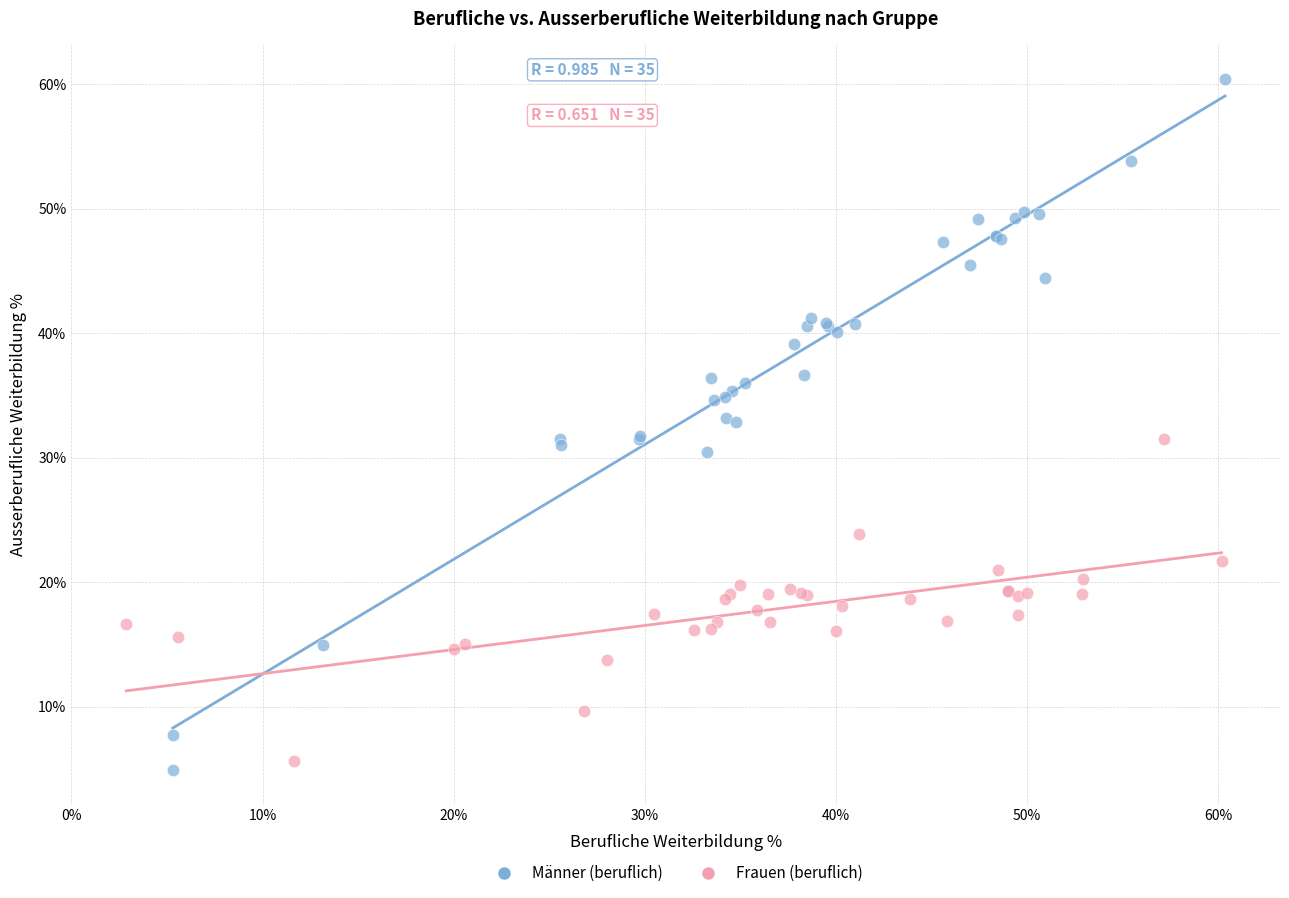

Which series contains the highest Y value?

Männer (beruflich)